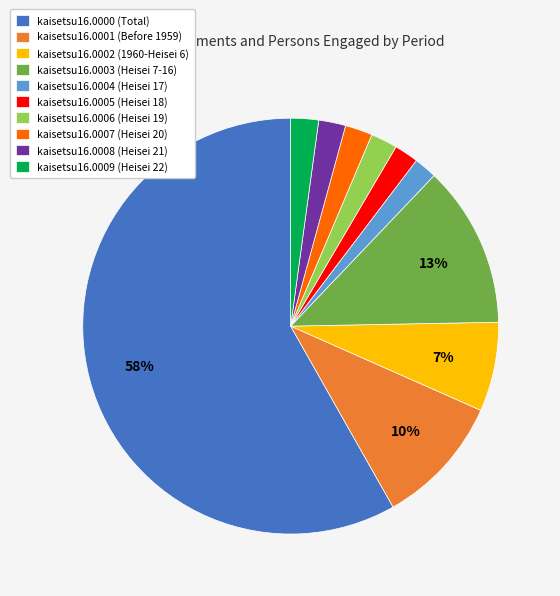

To the nearest percent, what is the combined percentage of kaisetsu16.0004 and kaisetsu16.0000?

60%